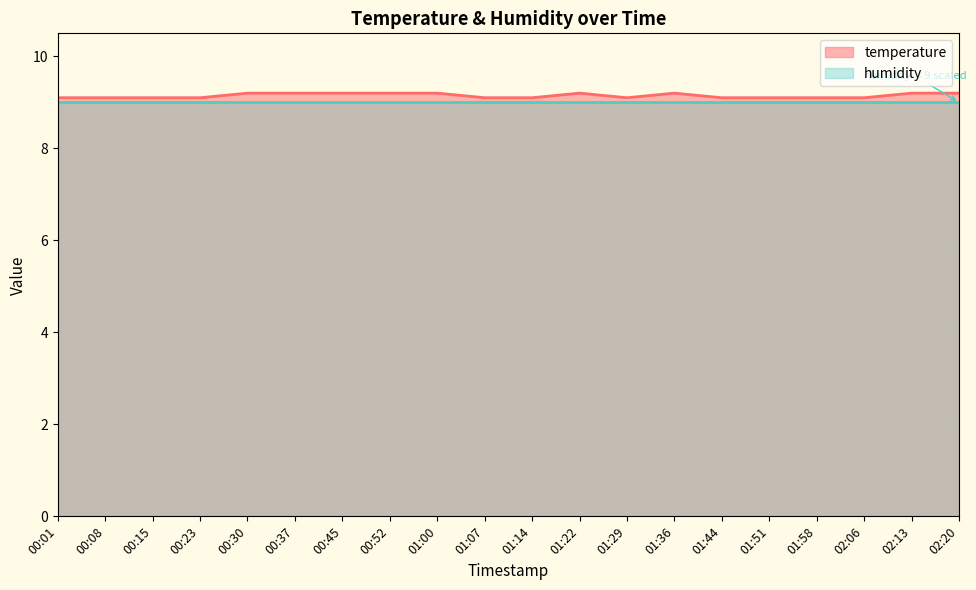

Where is the first local minimum?

01:29